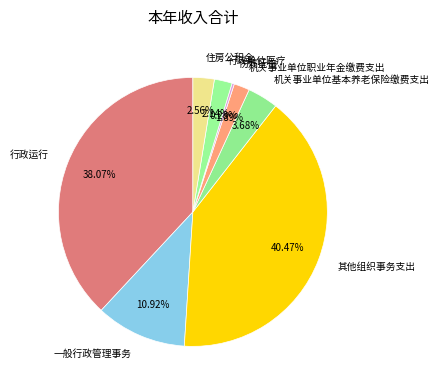

To the nearest percent, what is the difference between the largest and smallest slice percentages?

40%